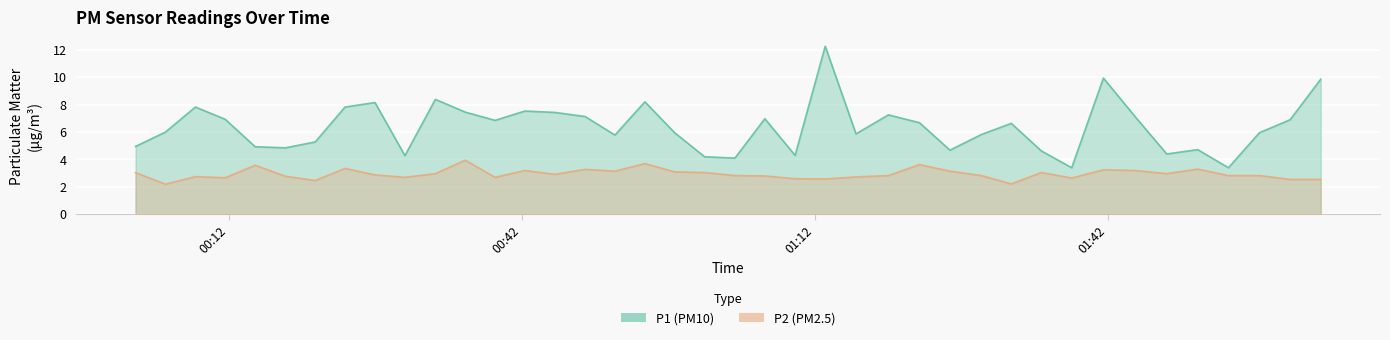

True or false: P1 (PM10) and P2 (PM2.5) cross at least once.

False